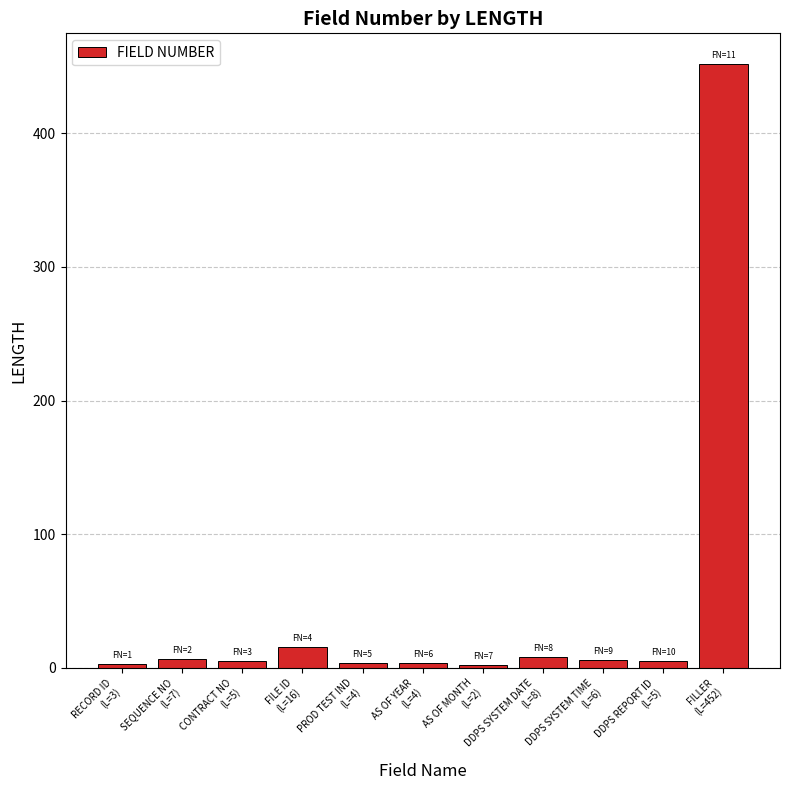

At which category does the chart reach its peak across all series?

FILLER
(L=452)